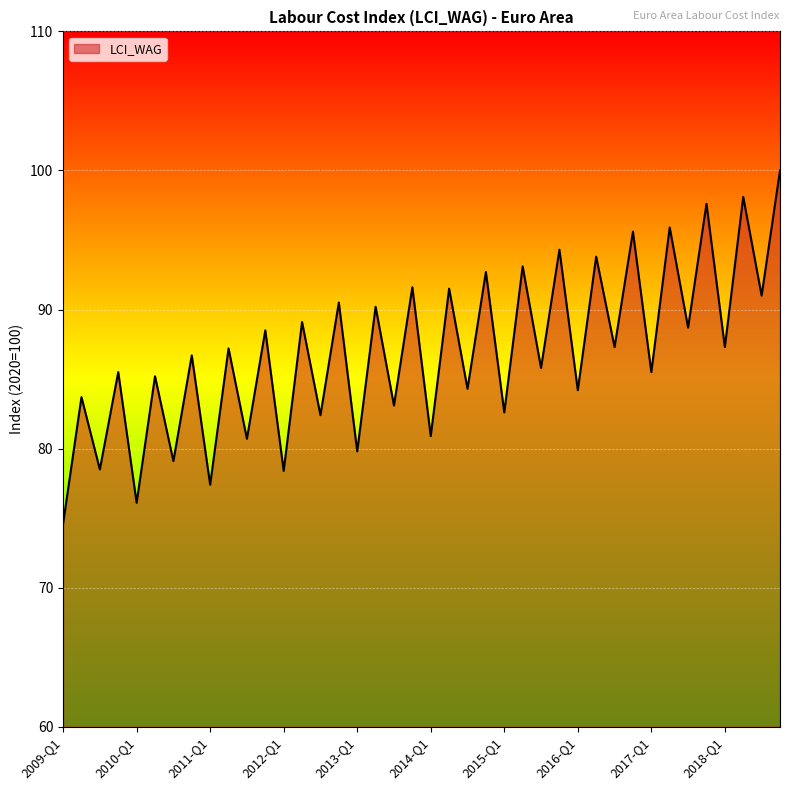

What is the greatest value displayed?

100.0